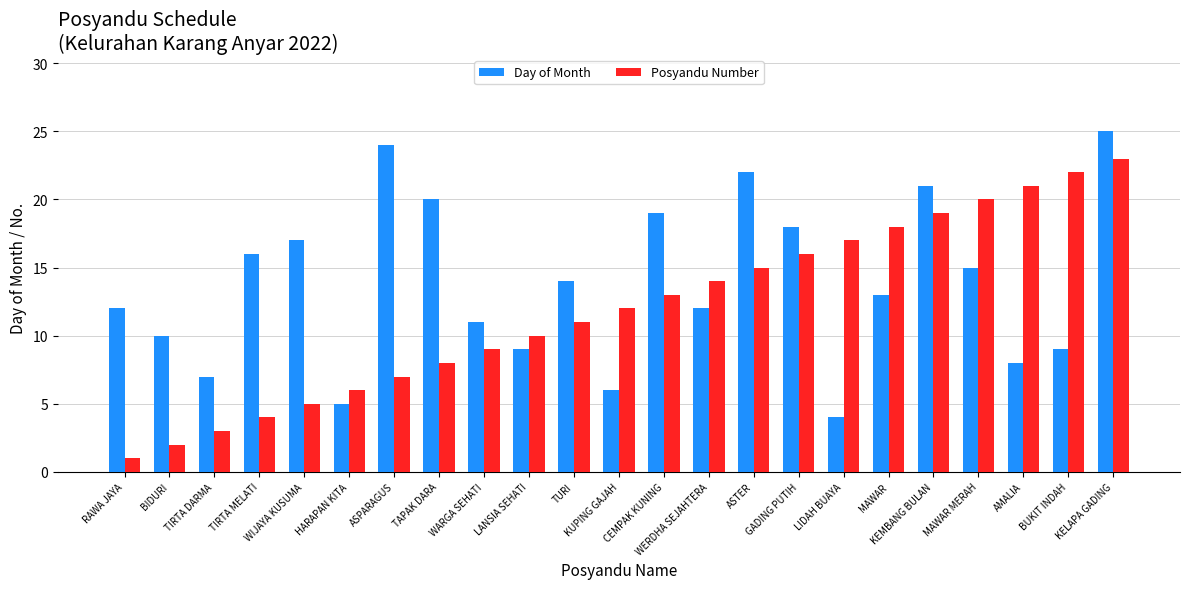

What is the label of the 17th bar from the right?

ASPARAGUS